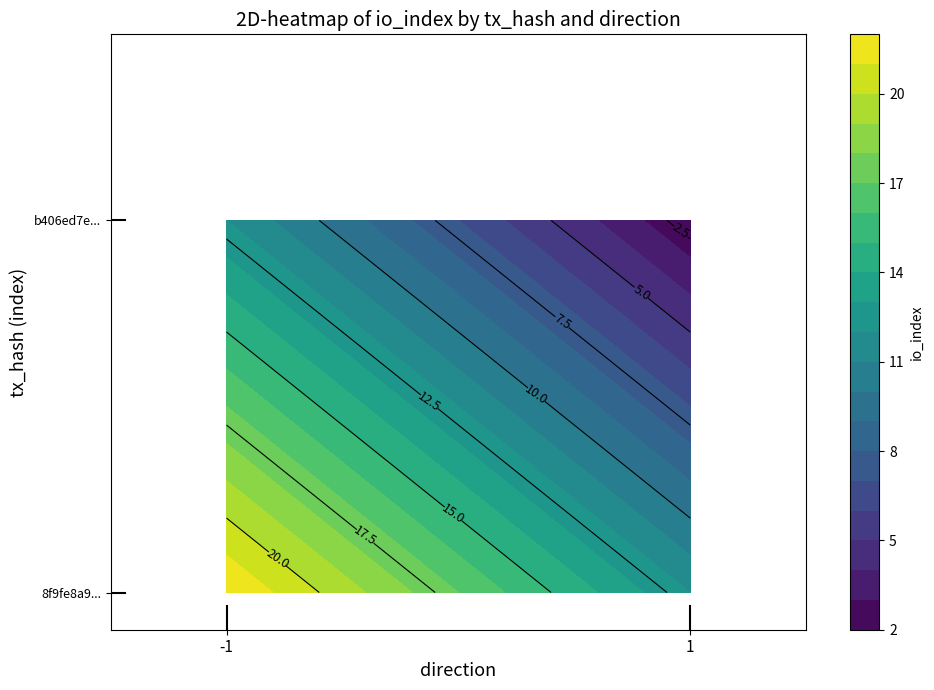

Reading left to right, list all the values displayed in this chart.

8f9fe8a9299ea157cd83902480797193abe5c2c: direction=-1	io_index=22
b406ed7ea2bcaab7238ebf5cbde1f474e277e1a: direction=1	io_index=2